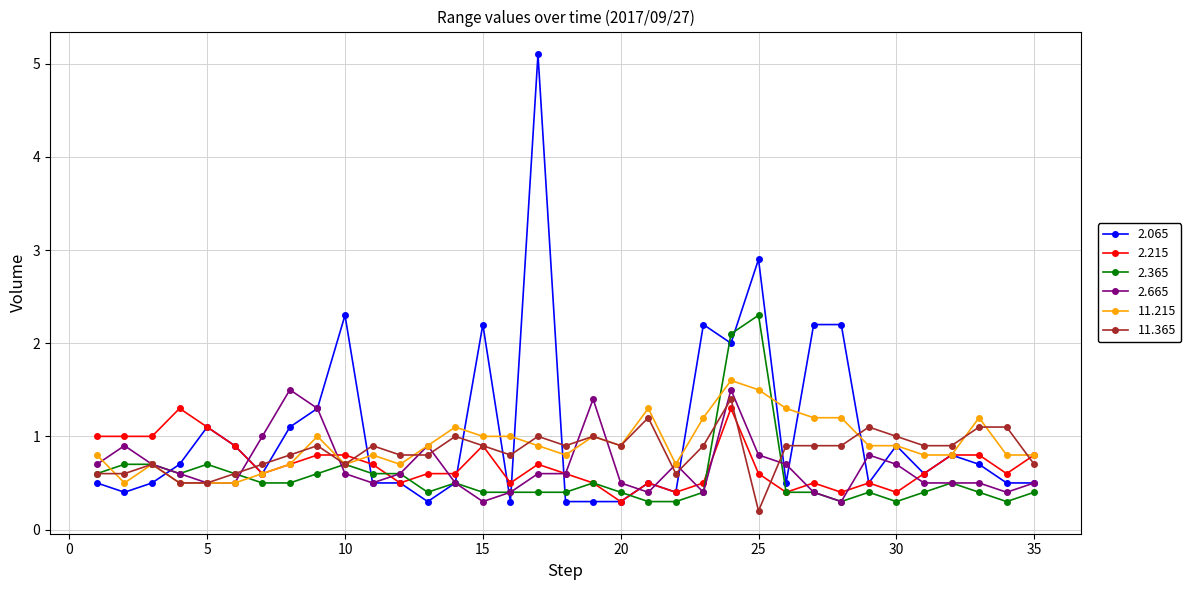

True or false: 11.215 and 2.215 cross at least once.

True